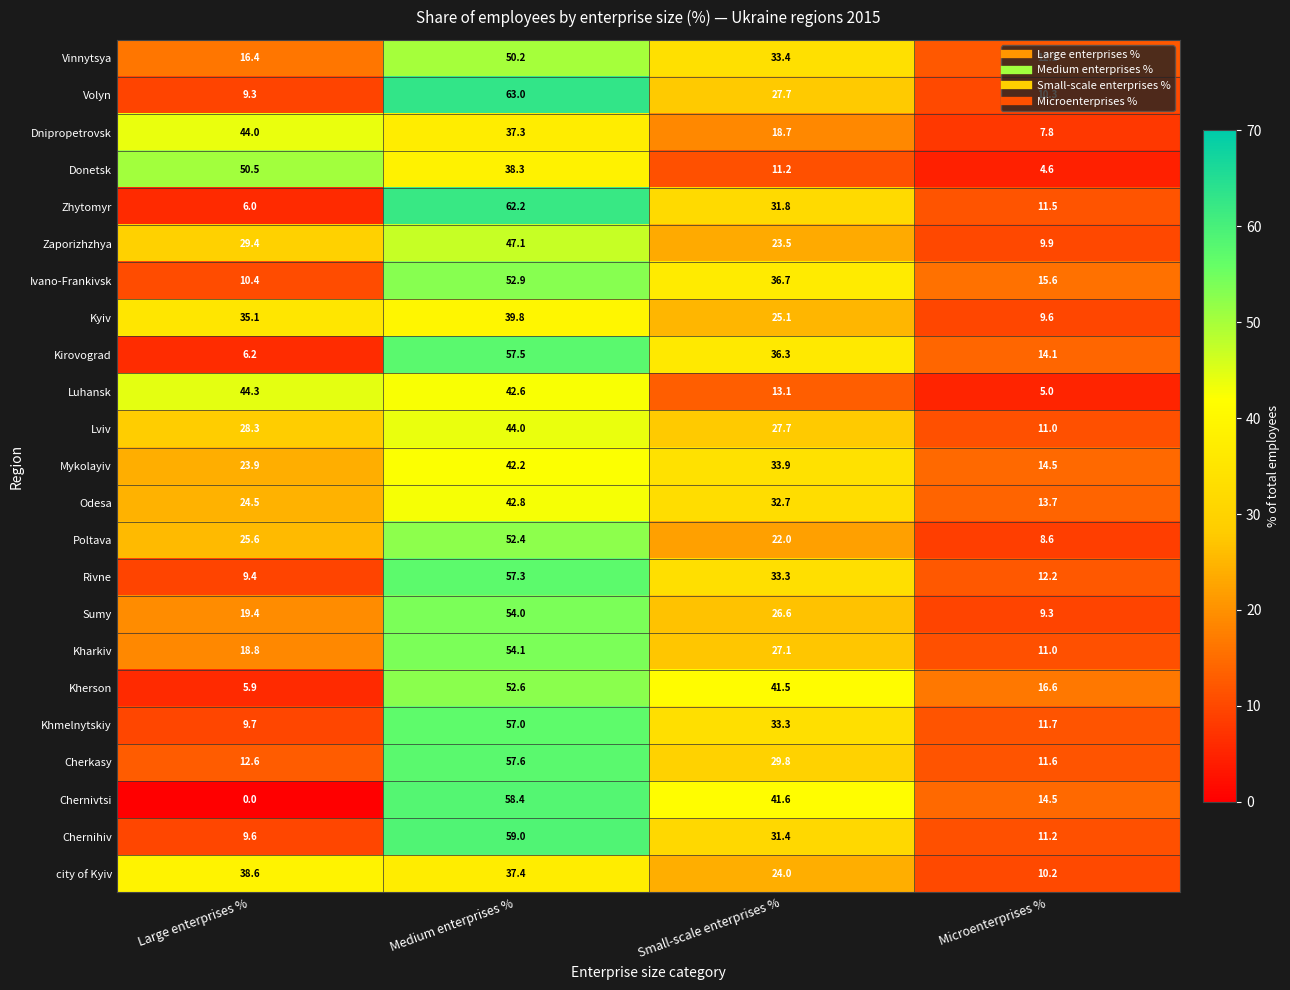

Is it true that city of Kyiv equals 10.2 at Microenterprises %?

True